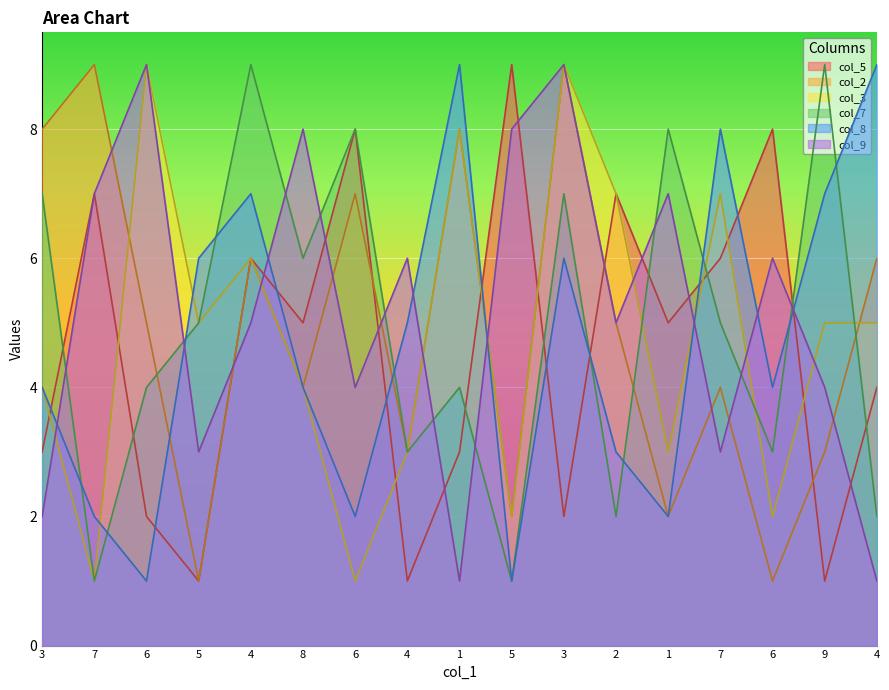

Rank the categories by col_9 value from lowest to highest.

1, 4, 3, 5, 7, 6, 9, 4, 2, 4, 6, 7, 1, 8, 5, 6, 3